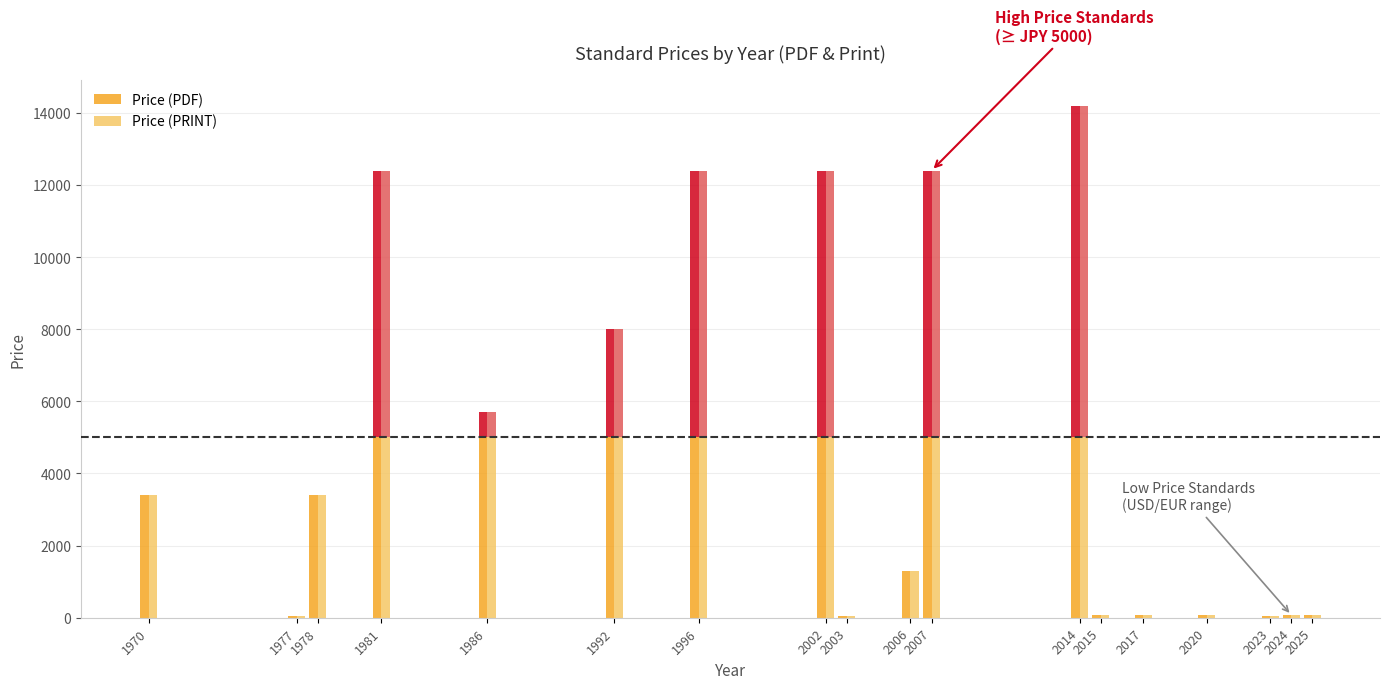

How many values in the Price (PDF) series are below 3400?

9